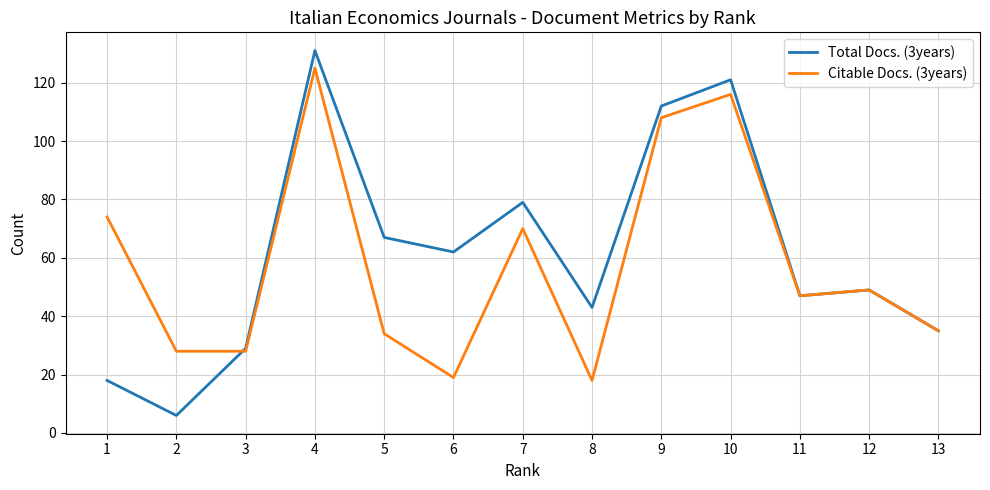

Does the chart display data point markers on the line(s)?

No